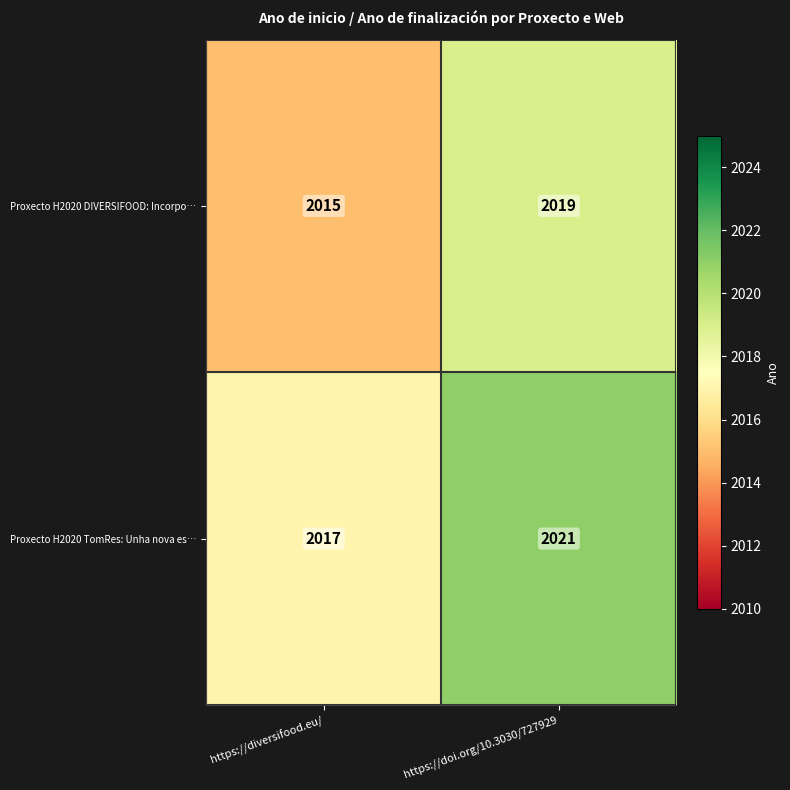

The Proxecto H2020 TomRes: Unha nova es… series shows 2021 at https://doi.org/10.3030/727929. True or false?

True